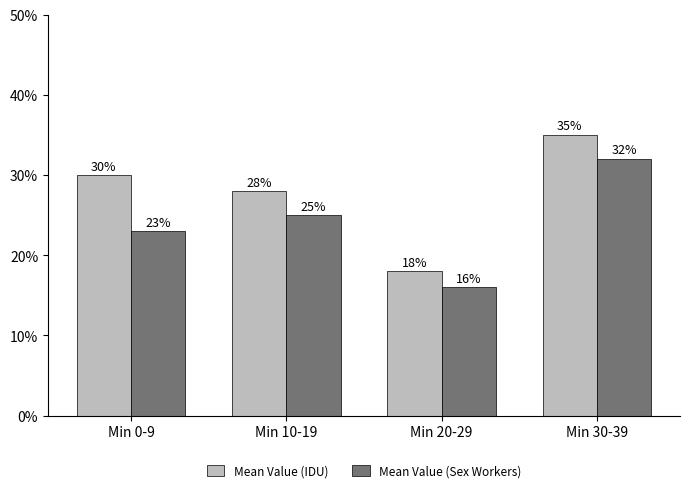

The Mean Value (Sex Workers) series shows 0.4 at Min 10-19. True or false?

False